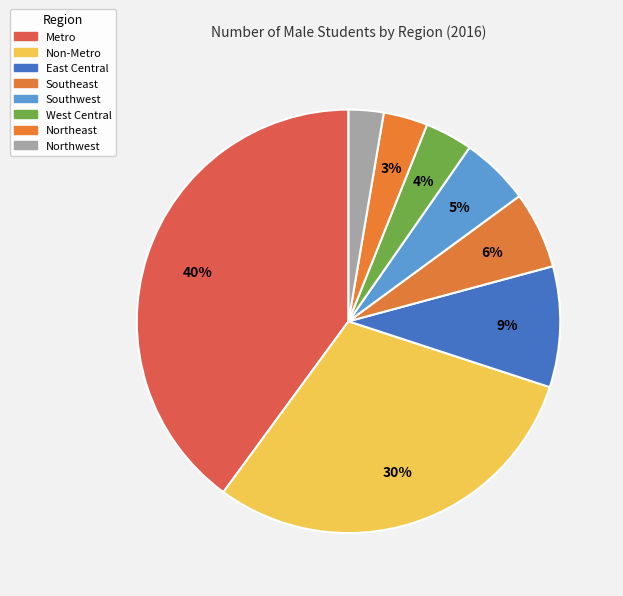

How many segments does this pie chart have?

8